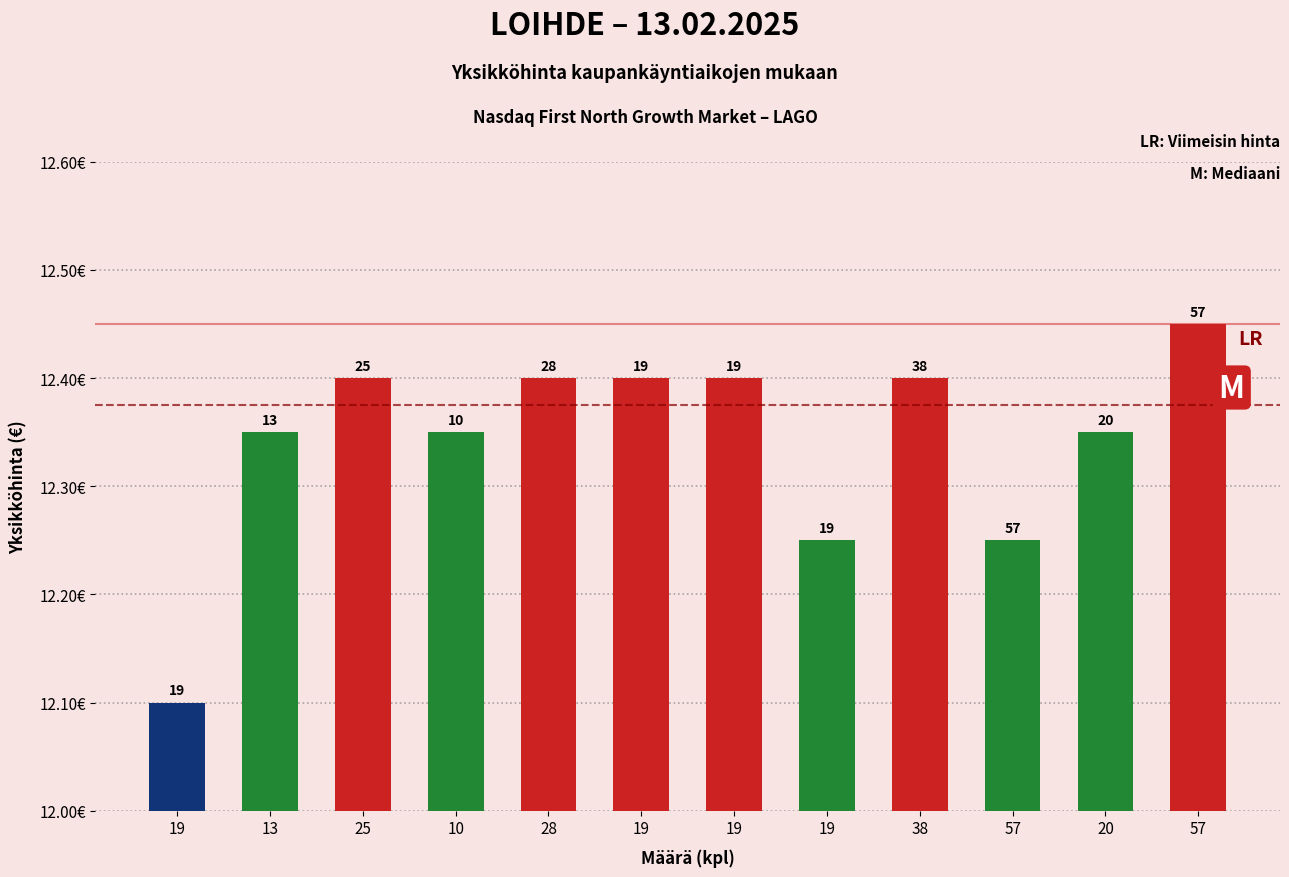

True or false: the data shows 6.7 at 25.

False